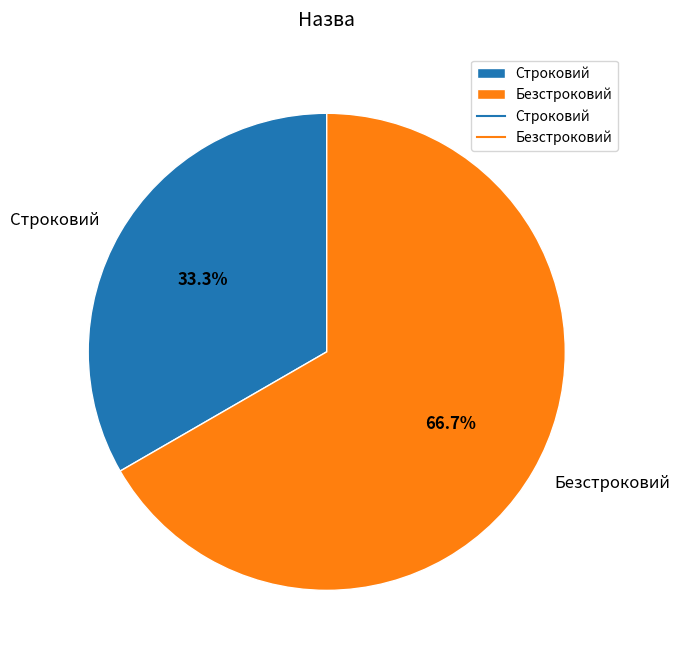

Between Строковий and Безстроковий, which is larger?

Безстроковий